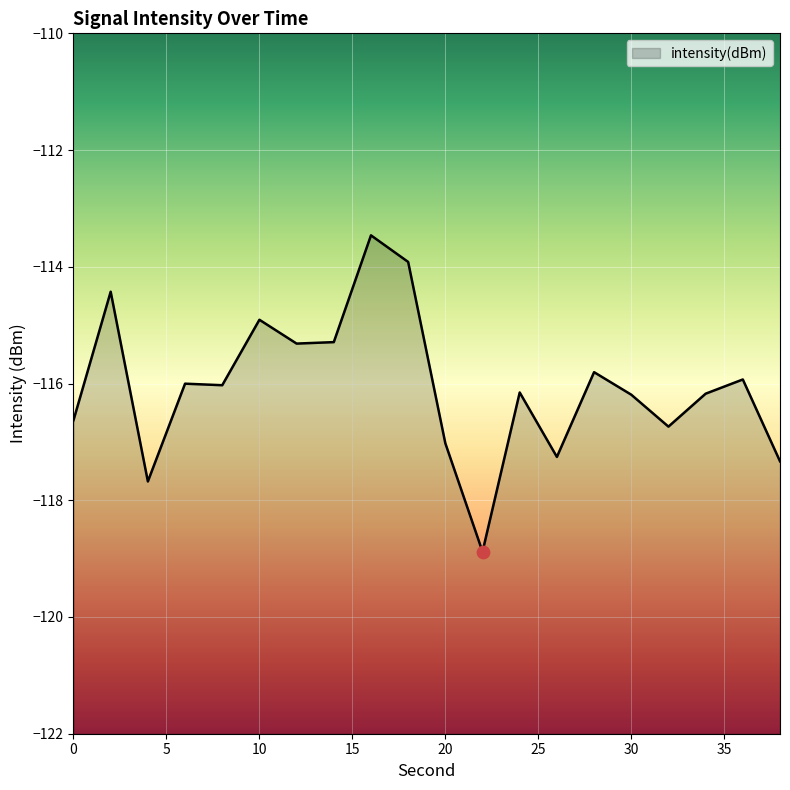

What is the change in value from 4 to 16?

+4.2